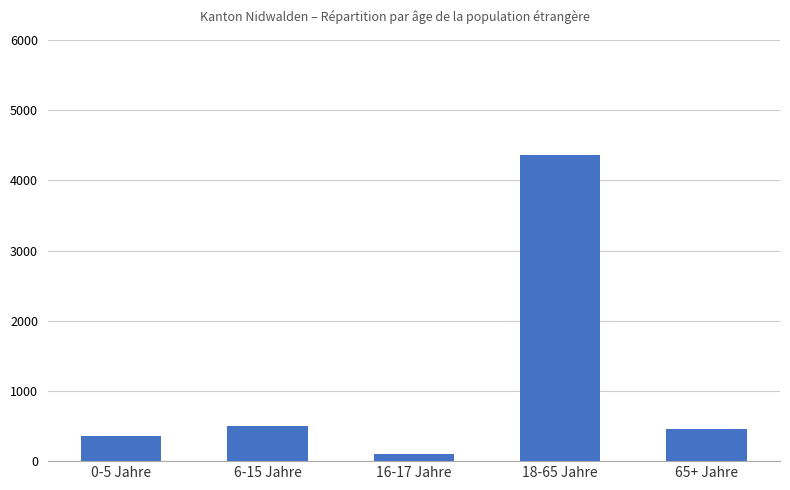

How many bars are there in total?

5